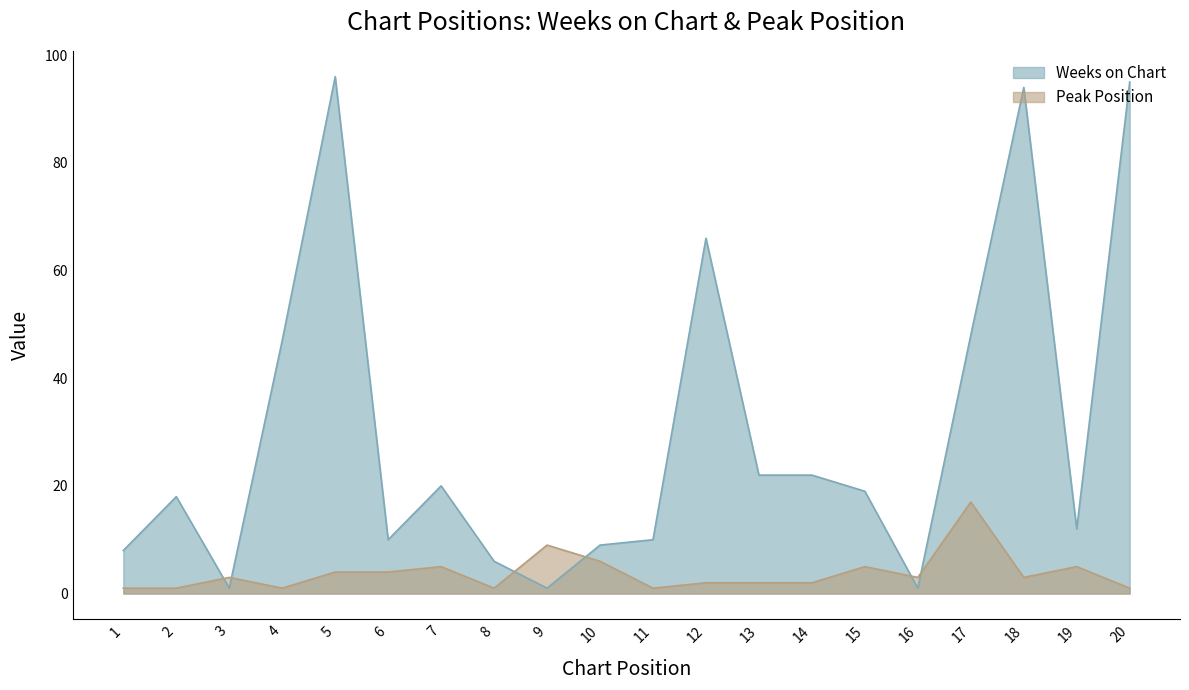

What is the value of the Weeks on Chart point at the 19th from the left?

12